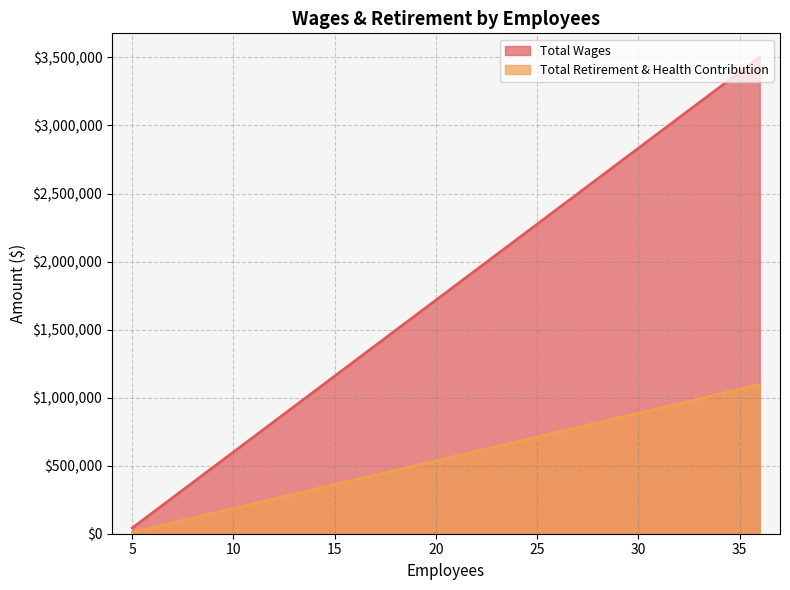

What is the total value across all series at 5?

40397